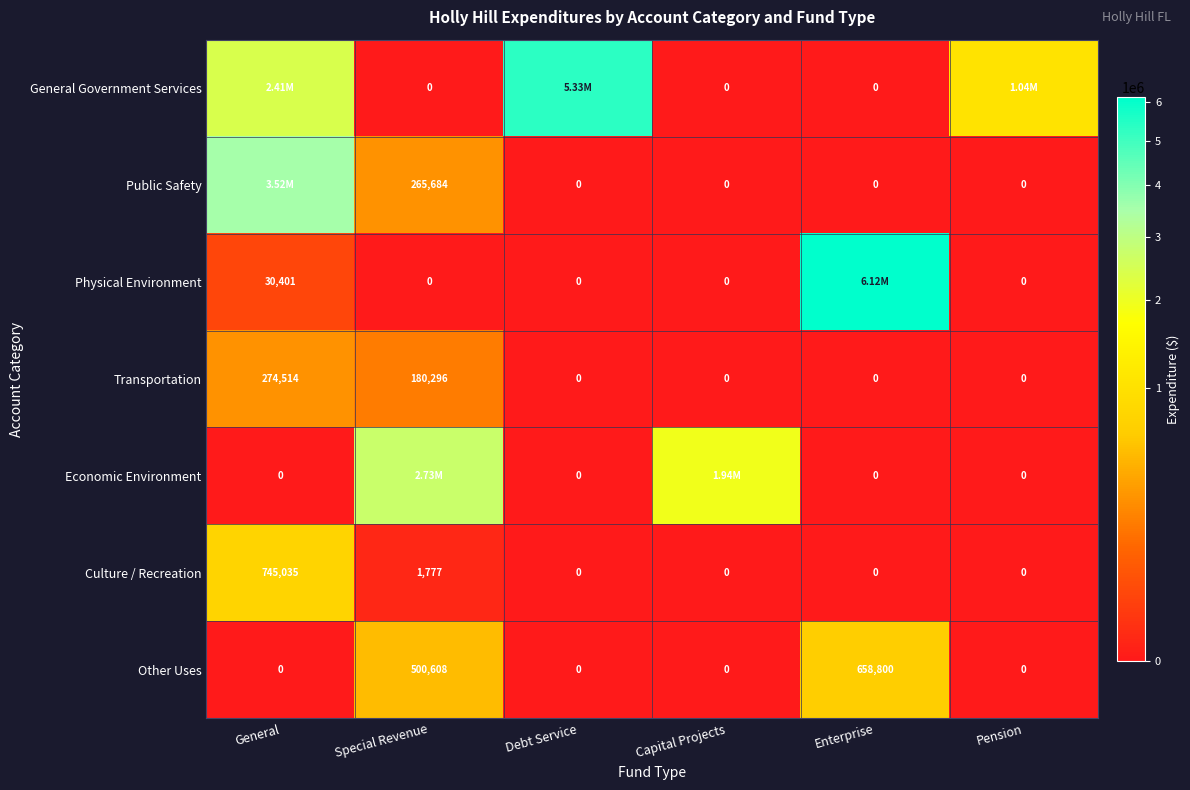

Rank the categories by Culture / Recreation value from highest to lowest.

General, Special Revenue, Debt Service, Capital Projects, Enterprise, Pension